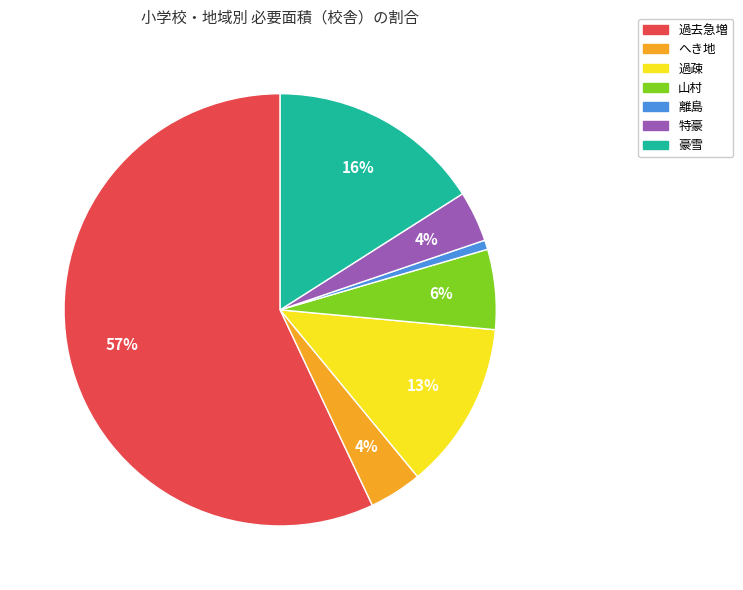

What is the smallest slice in the pie chart?

離島